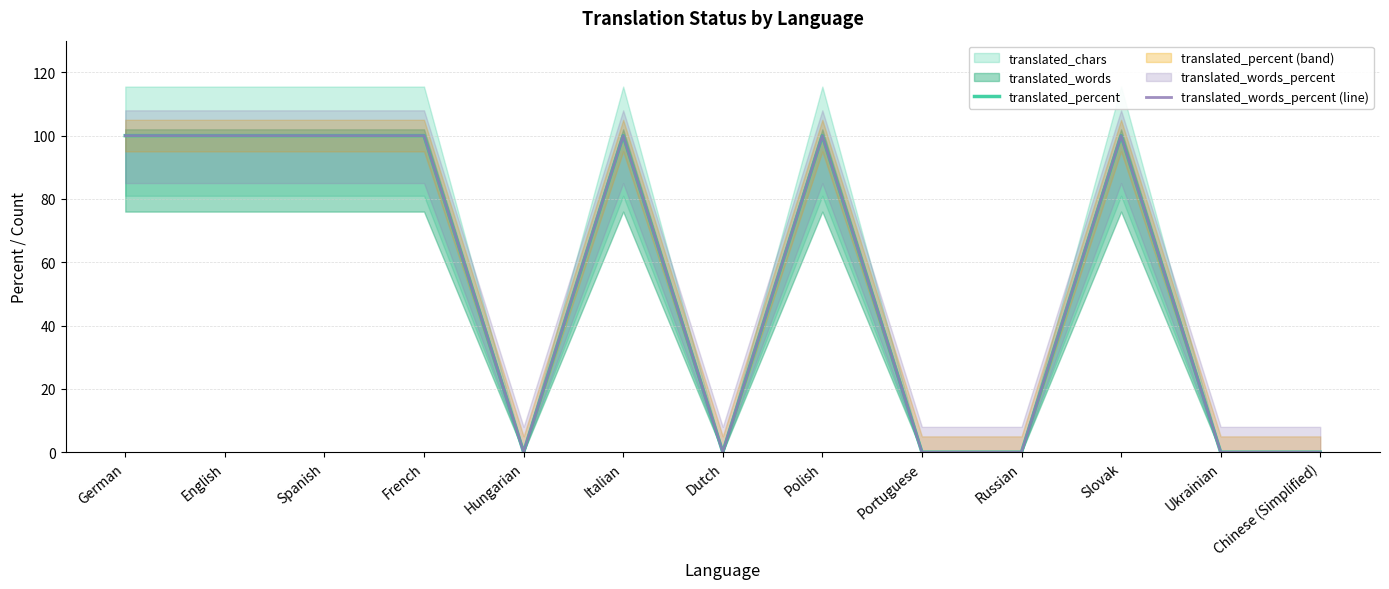

Count the translated_words_percent (line) values in the range 0 to 100.

13